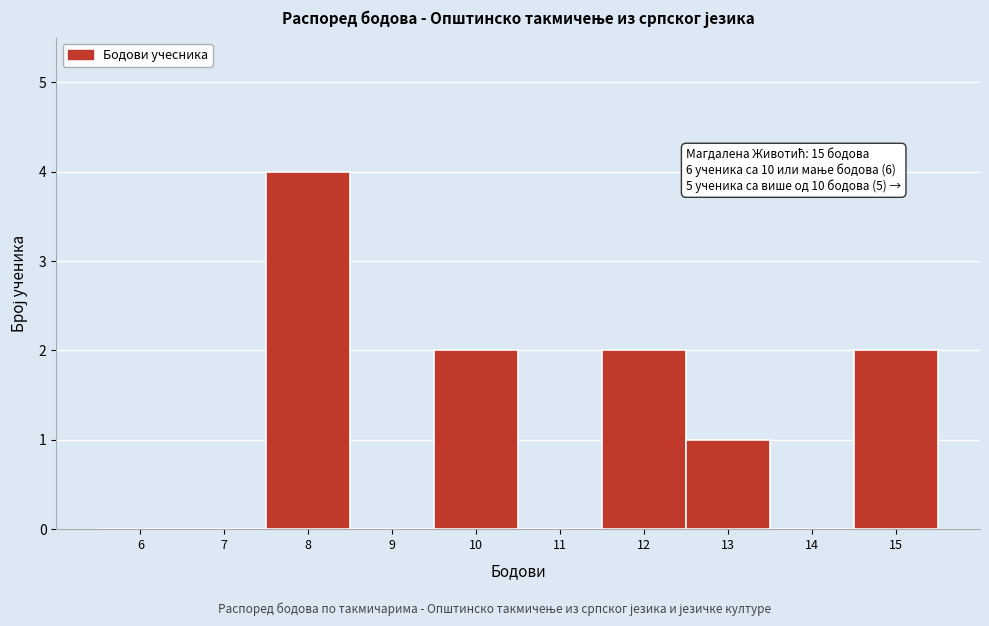

Reading left to right, extract all data points from this chart.

6=0	7=0	8=4	9=0	10=2	11=0	12=2	13=1	14=0	15=2